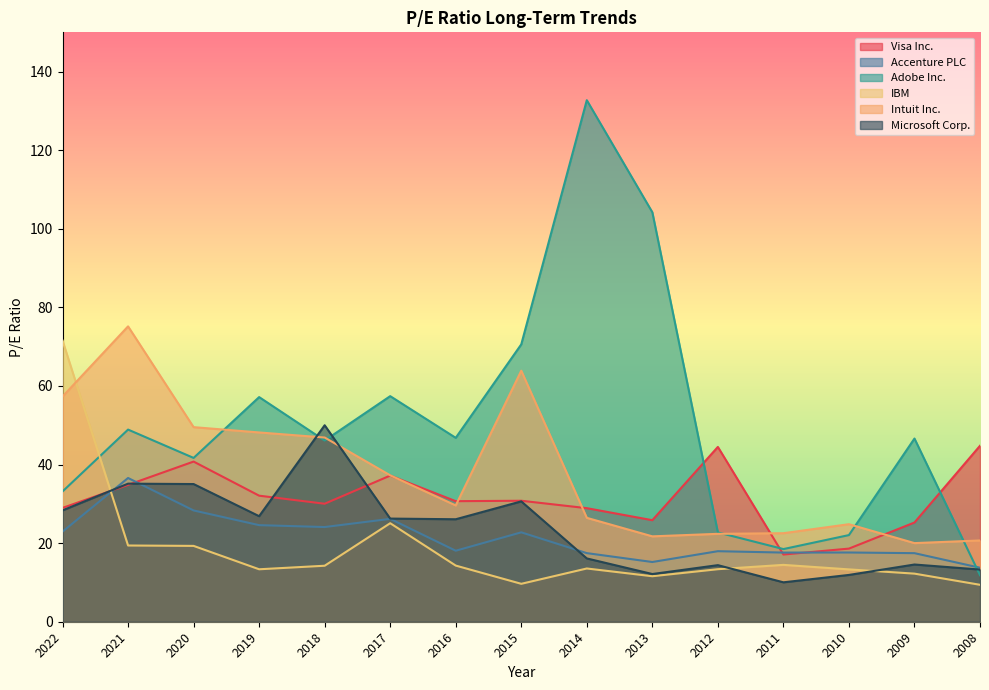

Between which two adjacent categories do Adobe Inc. and Visa Inc. first intersect?

2013 and 2012